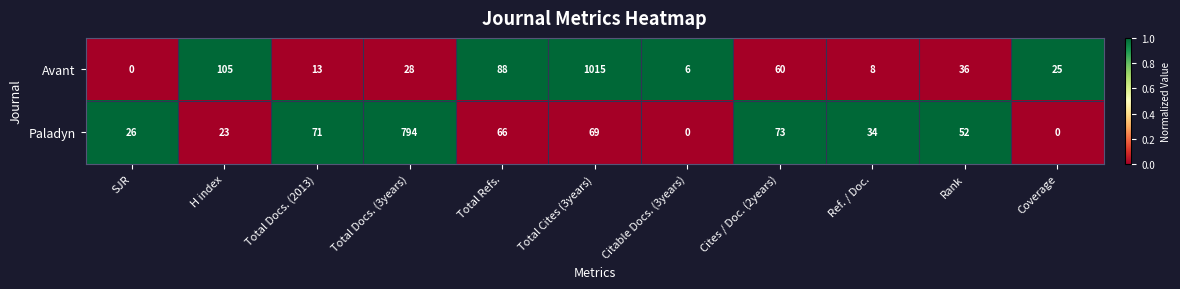

What is the spread (max minus min) of values at Total Docs. (3years)?

766